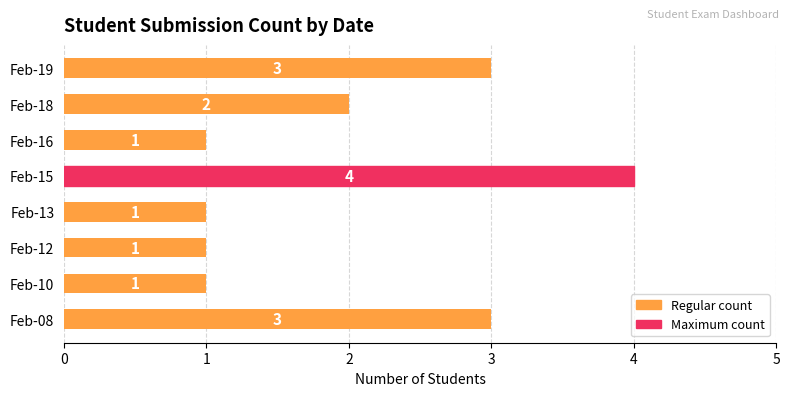

What is the sum of all values?

16